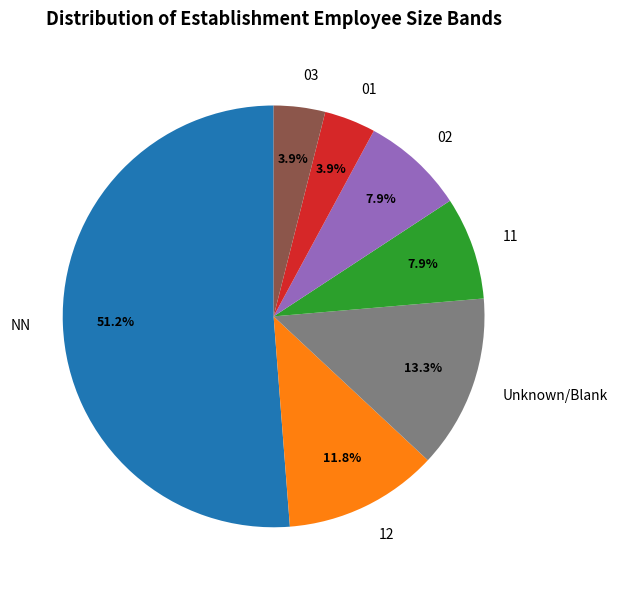

Which slice is the largest?

NN